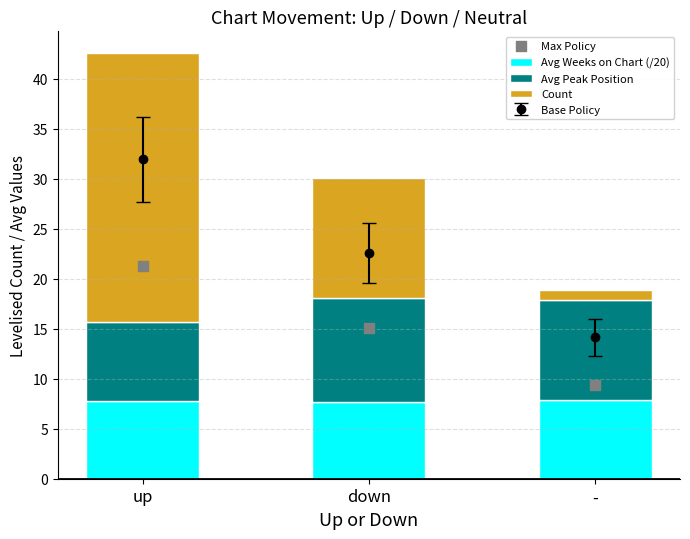

Which series has the largest Y range (max minus min)?

Count